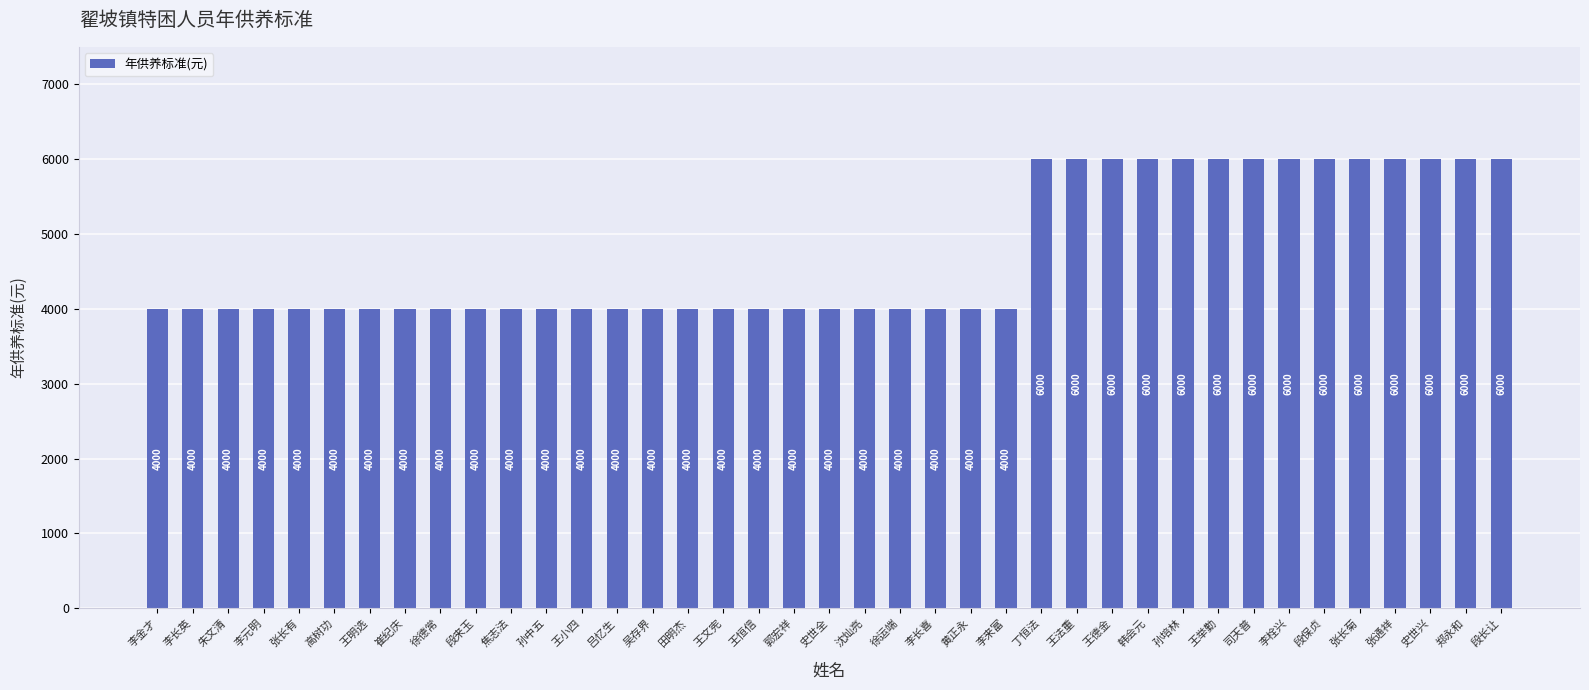

What is the sum of the values at 李栓兴 and 王小四?

10000